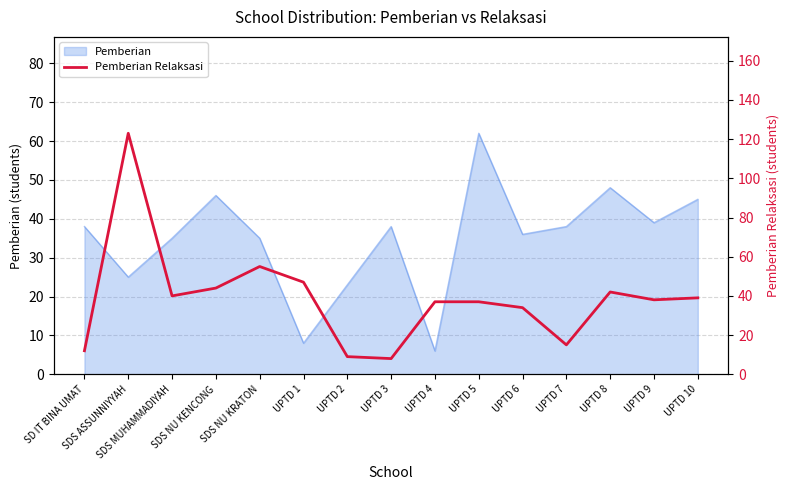

Which label corresponds to the smallest value in the chart?

UPTD 3